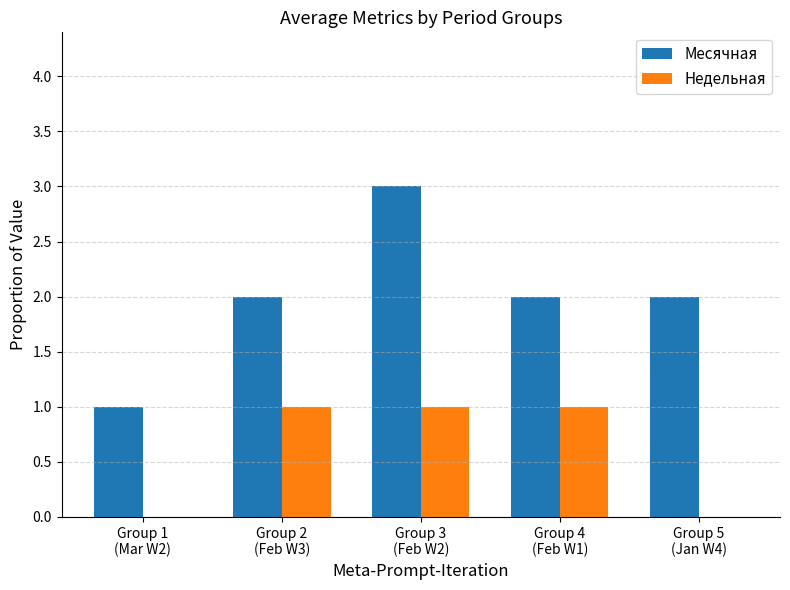

Which series has the largest total across all categories?

Месячная